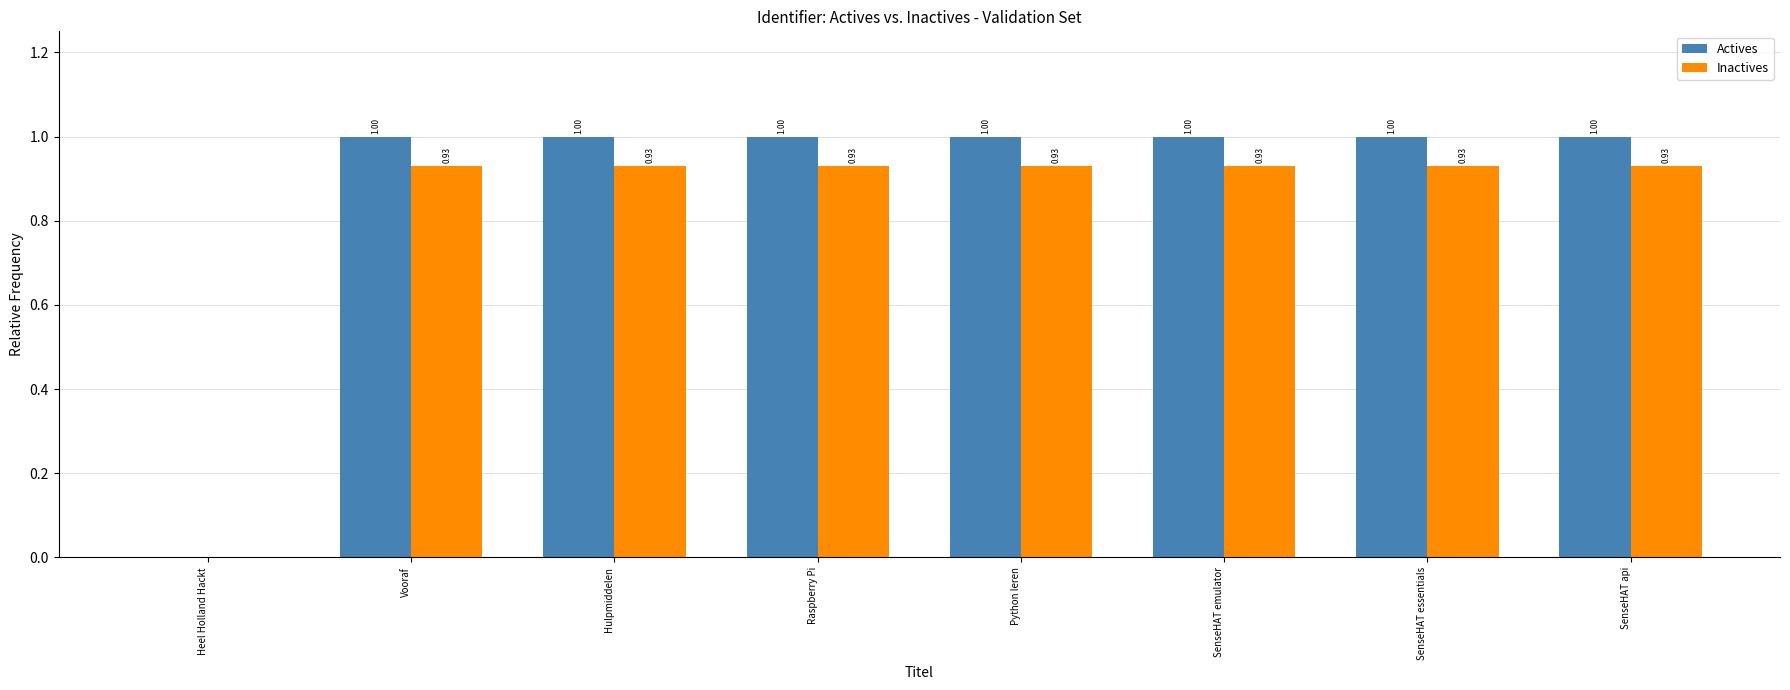

How many groups of bars are there?

8